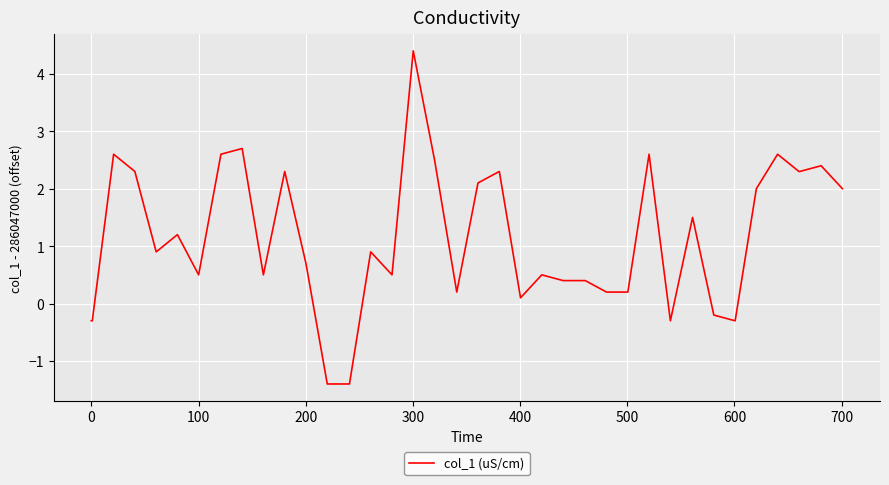

True or false: there are more than 0 points higher than both neighbors.

True